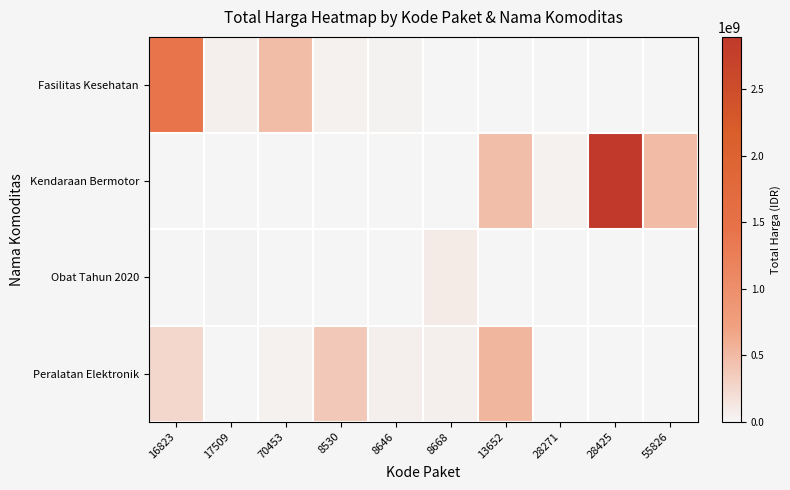

Count the number of categories in the chart.

10